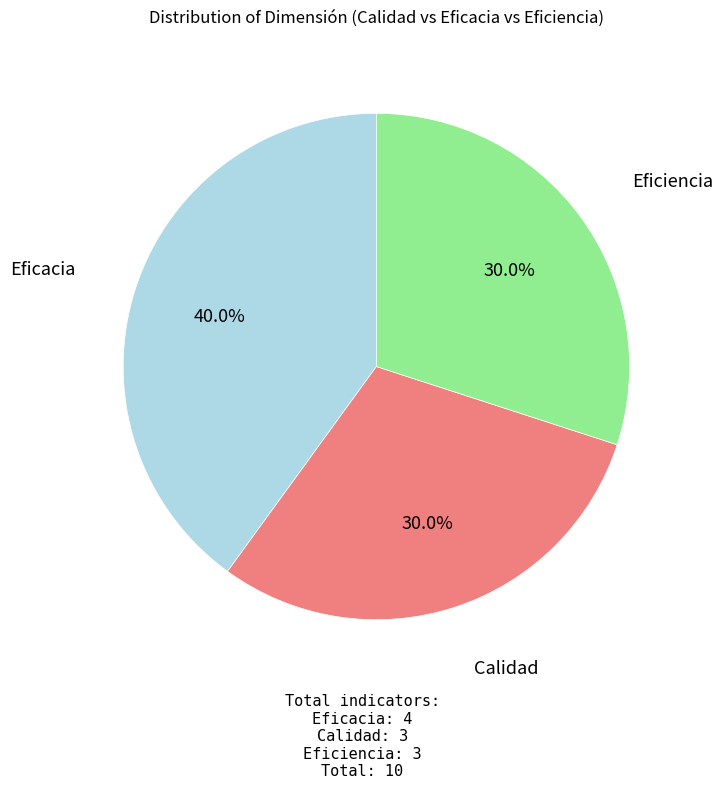

Does any single category account for the majority?

No